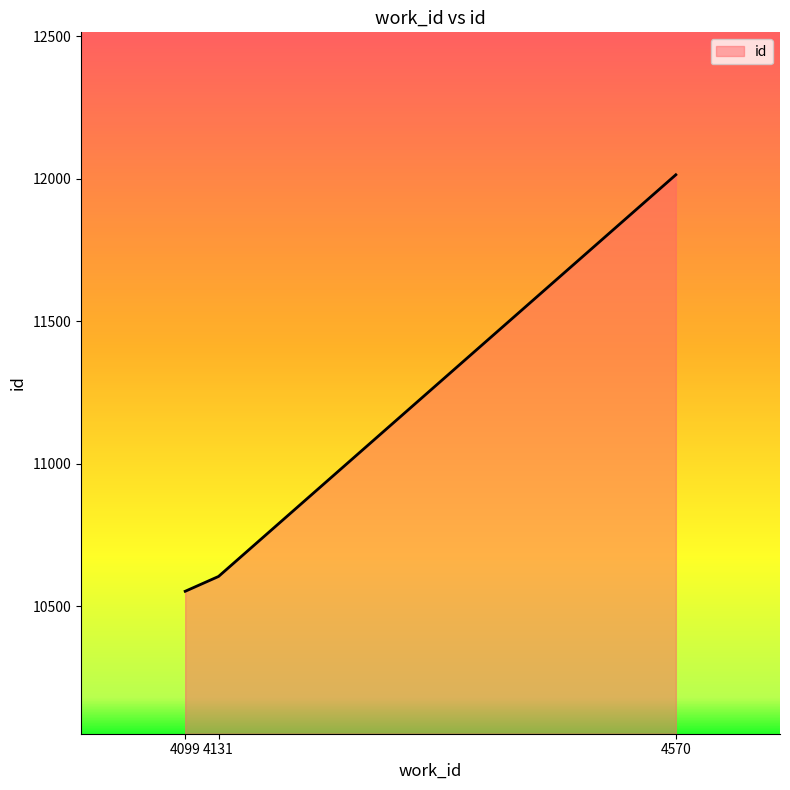

Rank the categories by value from highest to lowest.

4570, 4131, 4099